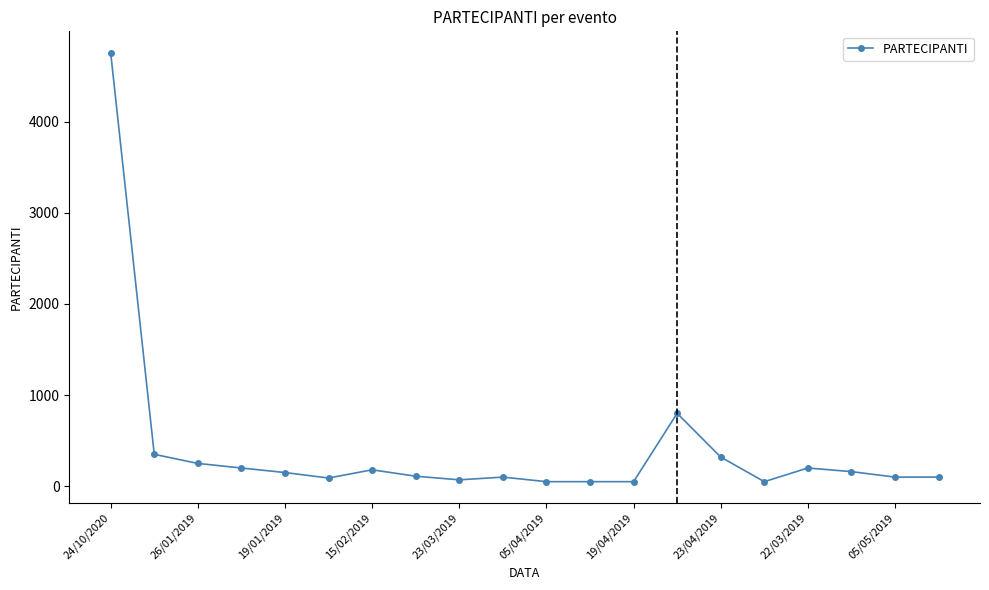

What is the sum of all values?

8135